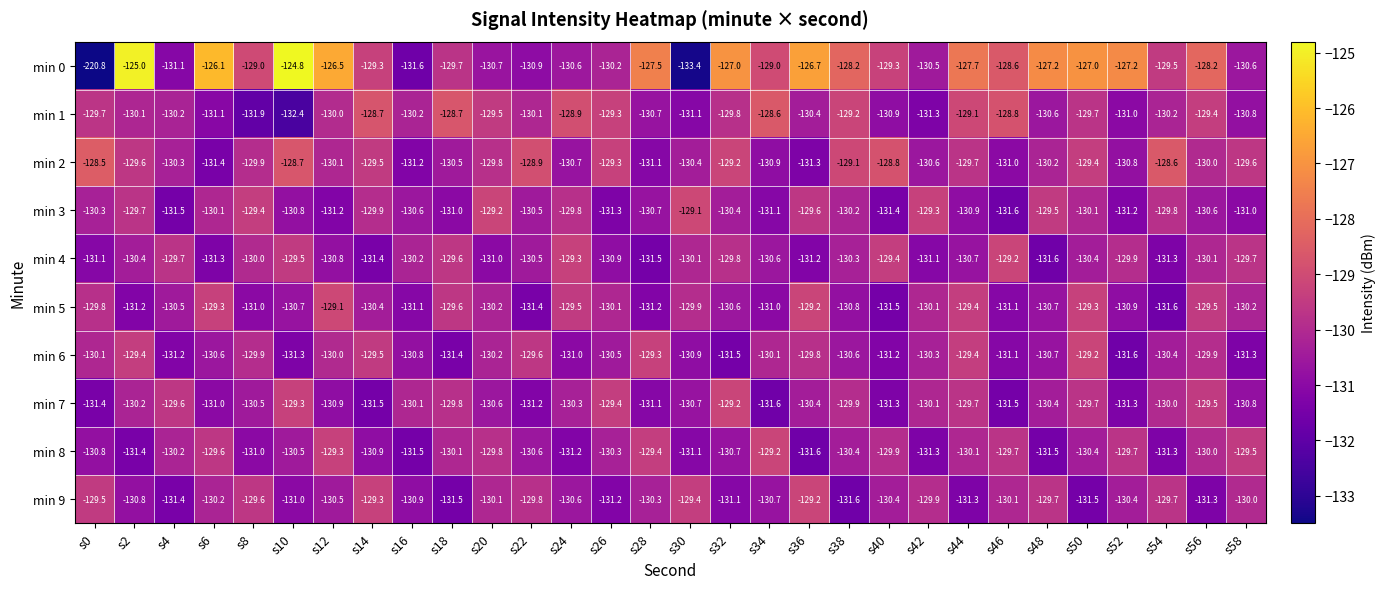

What is the average value of the min 3 series?

-130.4